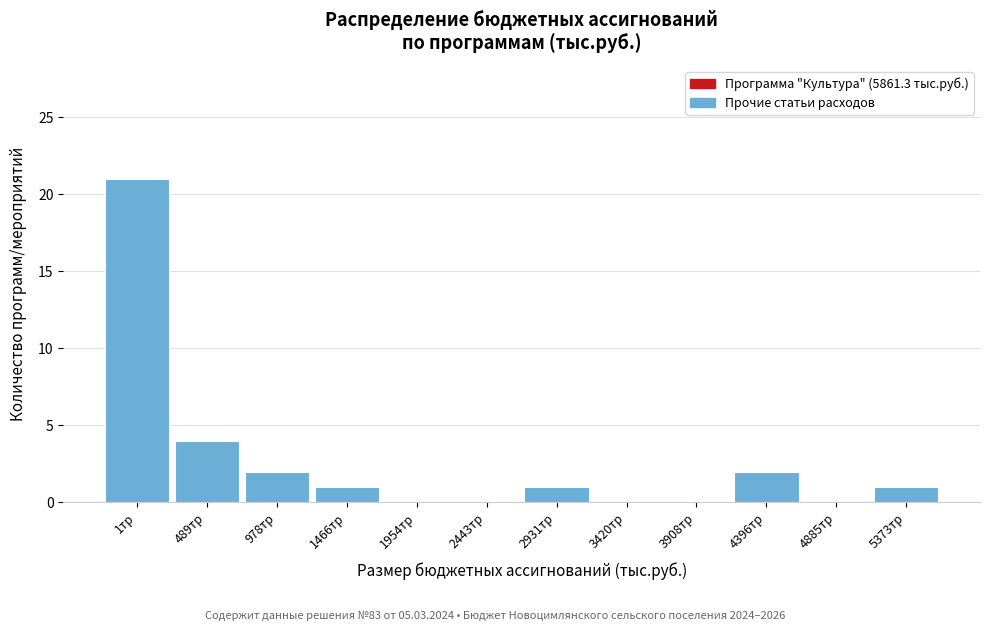

Reading left to right, extract all data points from this chart.

1тр=21	489тр=4	978тр=2	1466тр=1	1954тр=0	2443тр=0	2931тр=1	3420тр=0	3908тр=0	4396тр=2	4885тр=0	5373тр=1